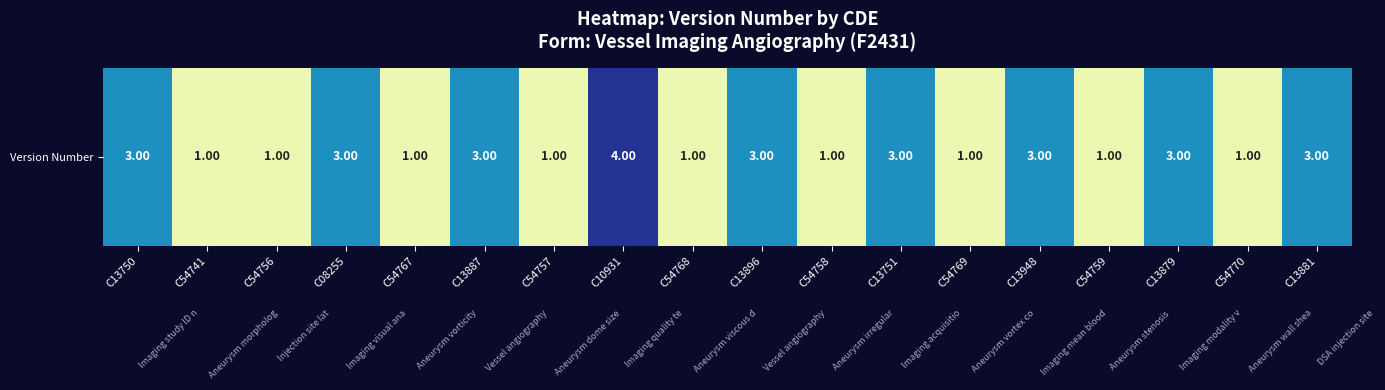

What is the approximate value at C13750?

3